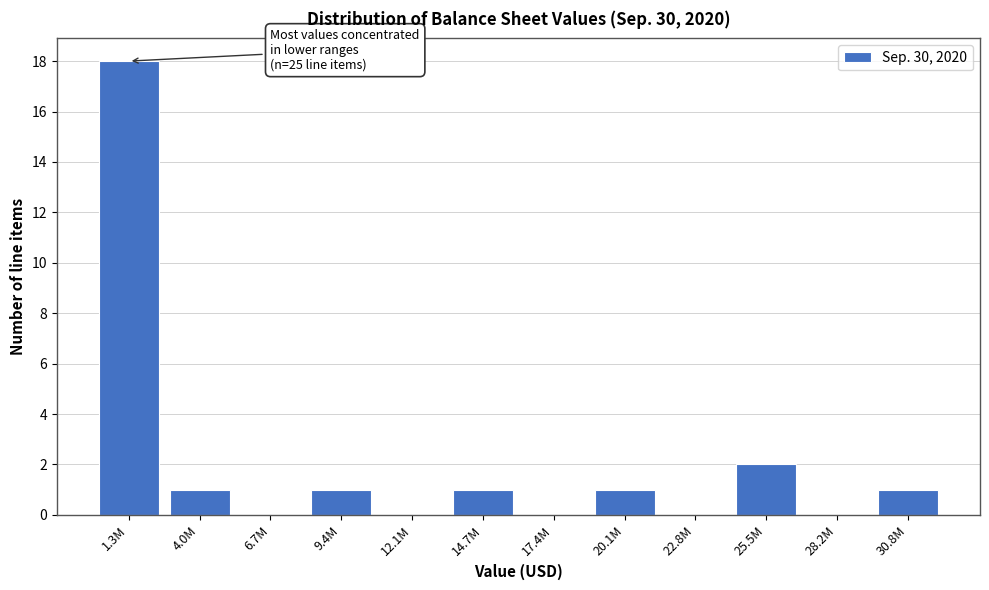

Reading left to right, what are all the values shown in this chart?

1.3M=18	4.0M=1	6.7M=0	9.4M=1	12.1M=0	14.7M=1	17.4M=0	20.1M=1	22.8M=0	25.5M=2	28.2M=0	30.8M=1